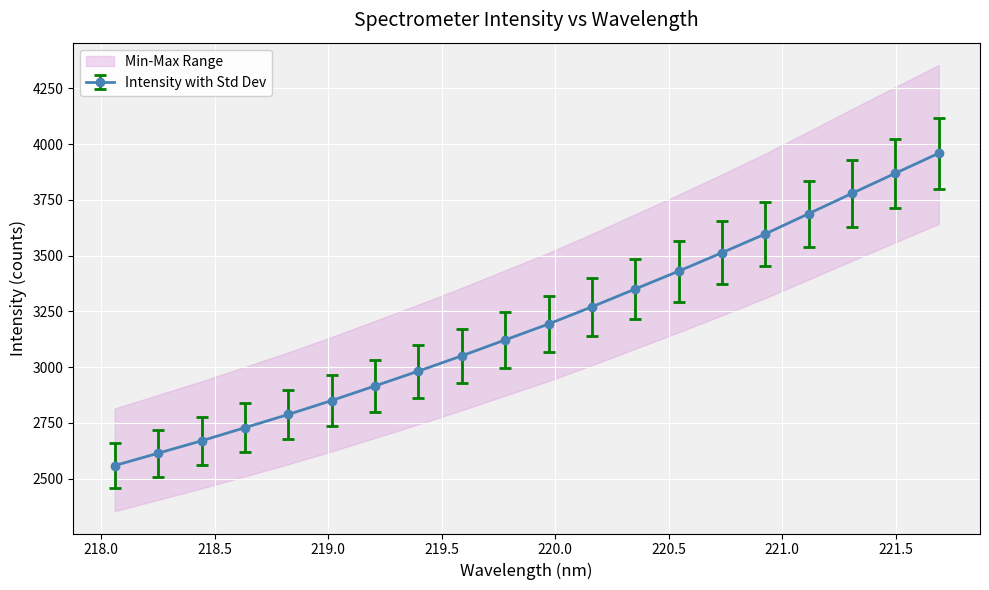

What is the maximum value for Intensity with Std Dev?

3959.4